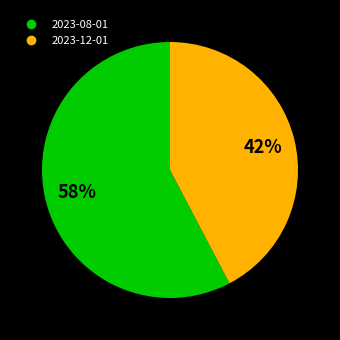

True or false: 2023-08-01 accounts for 58% of the total.

True